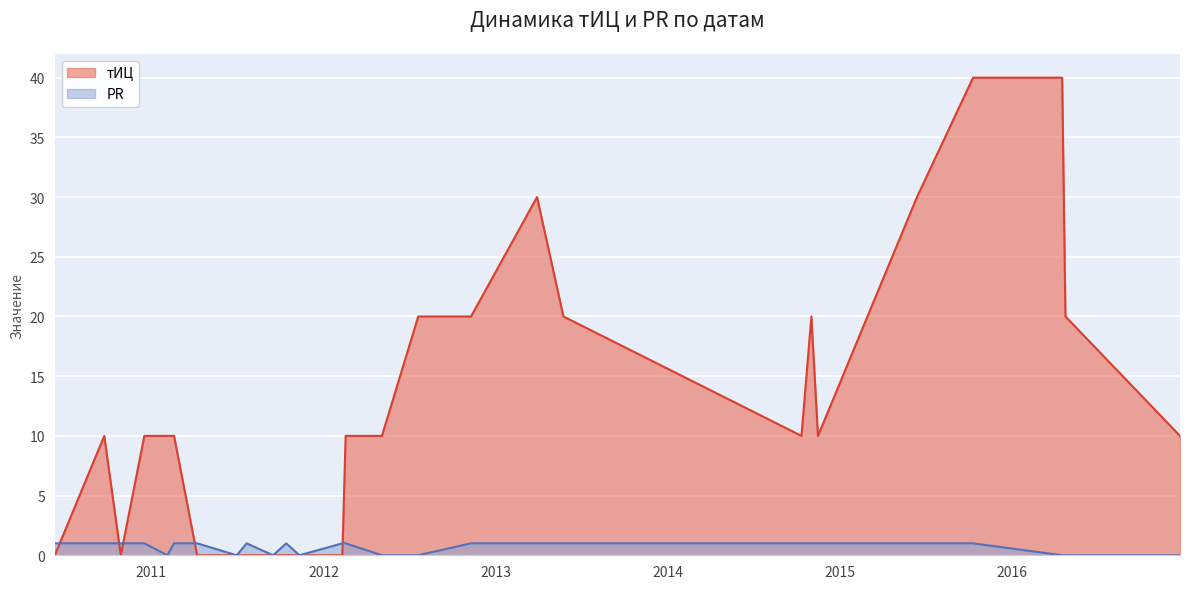

Where do тИЦ and PR first cross each other?

2010-06-10 and 2010-09-23